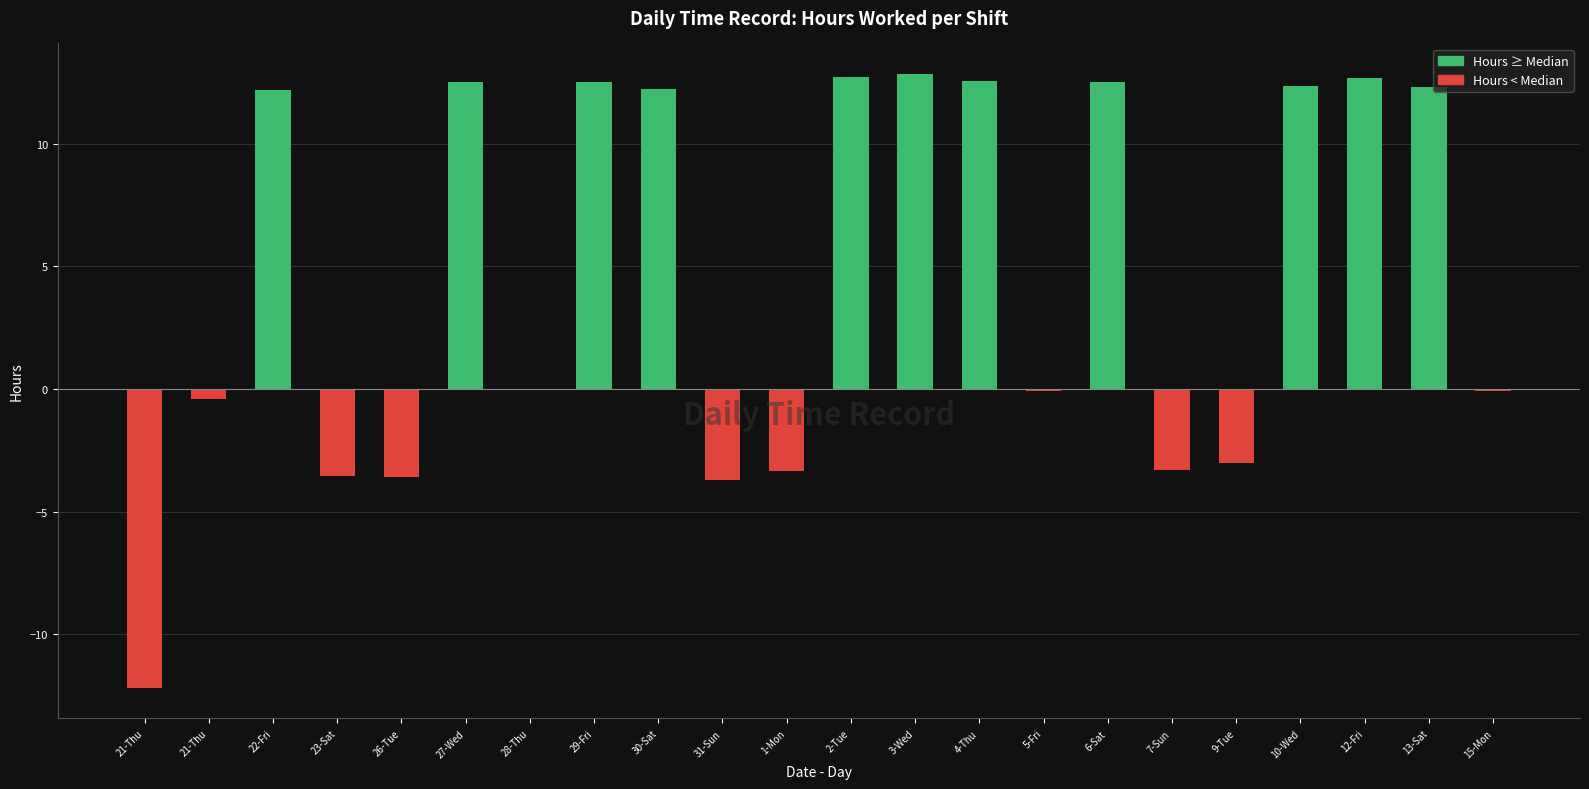

What is the average value of the Hours < Median series?

-1.5